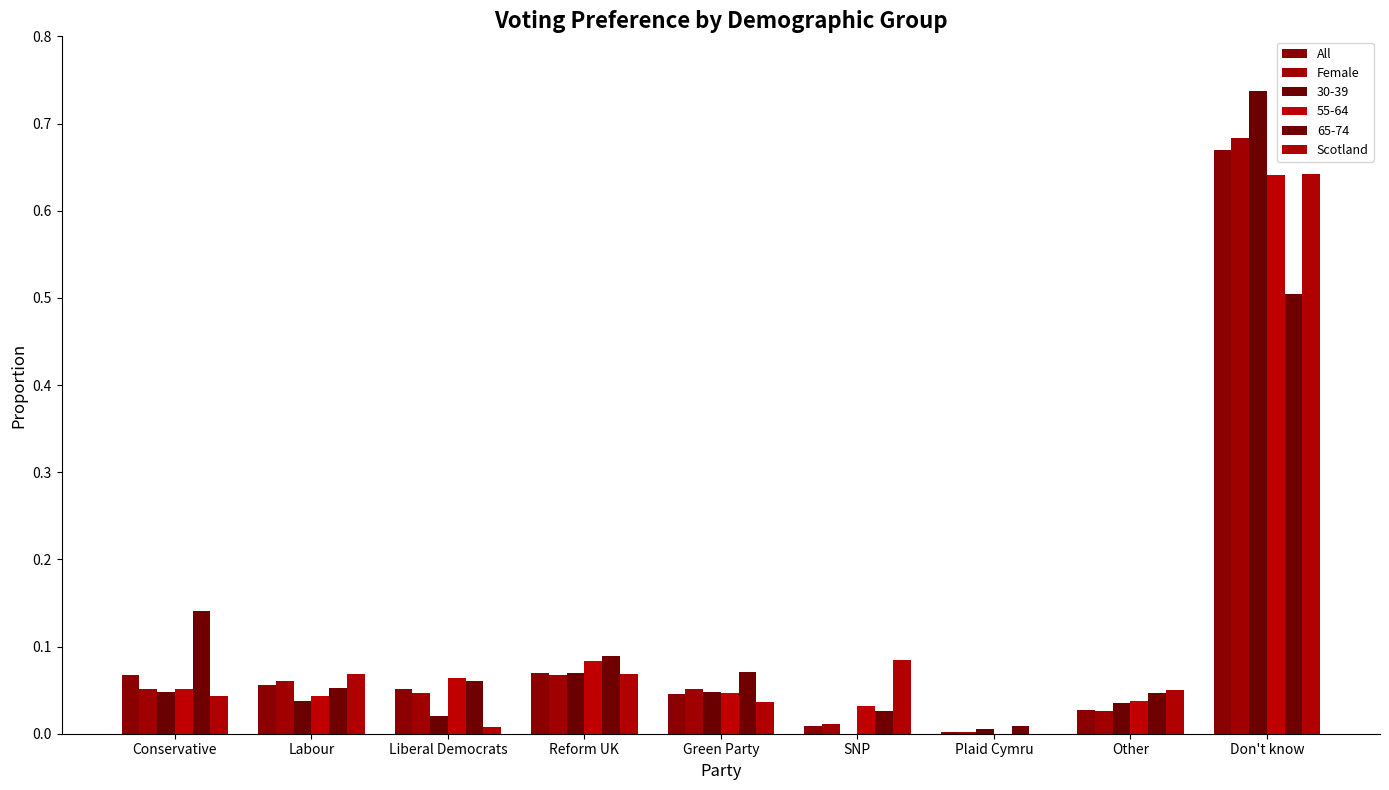

The value of Scotland at Don't know is 1.1. True or false?

False